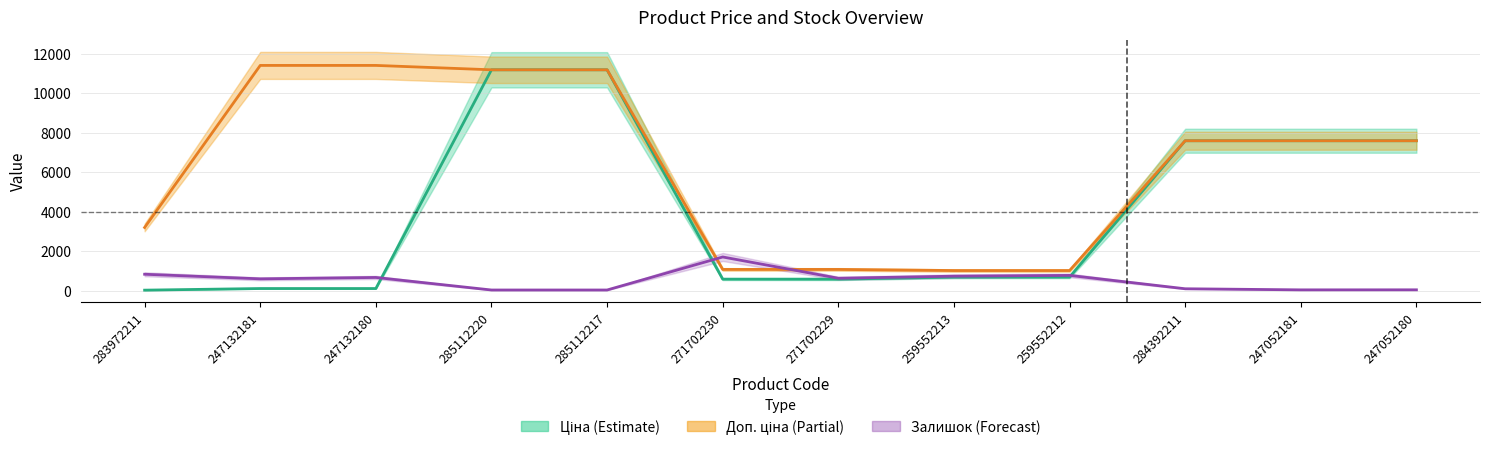

How many values in the Ціна series exceed 693?

7